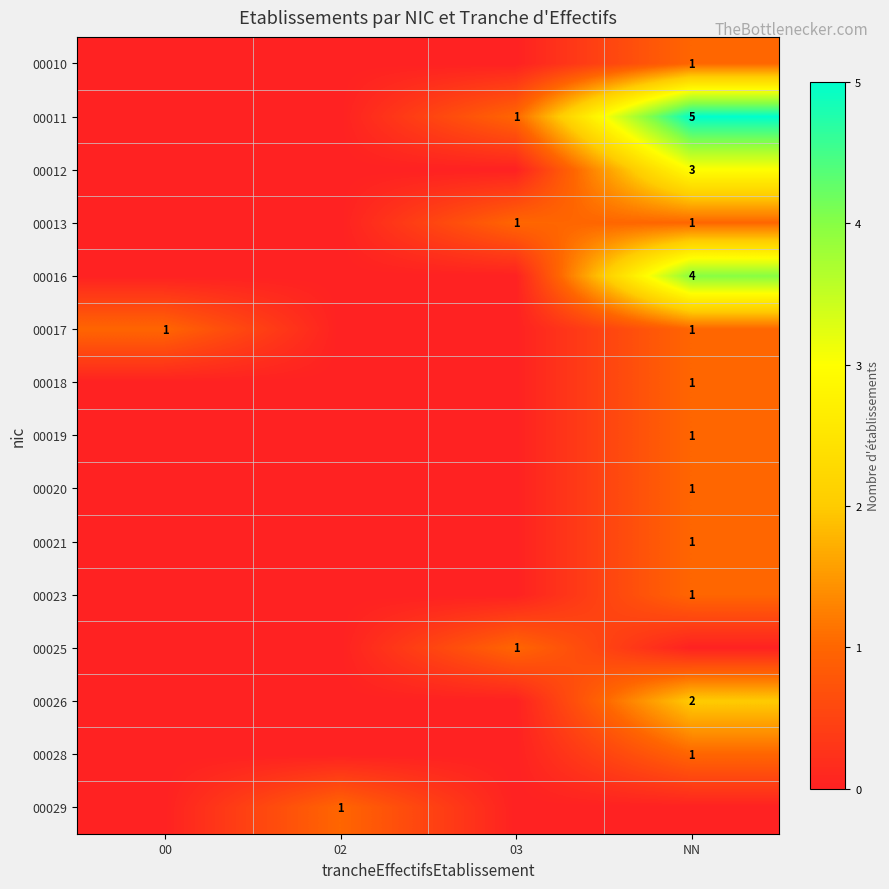

The value of 00010 at NN is 1. True or false?

True